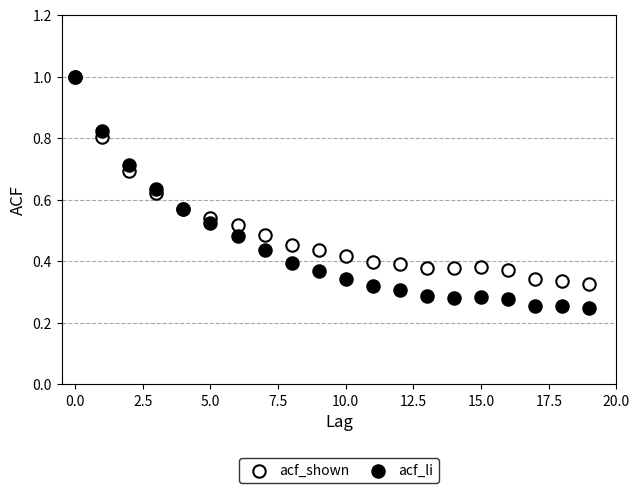

Which series has the largest Y range (max minus min)?

acf_li